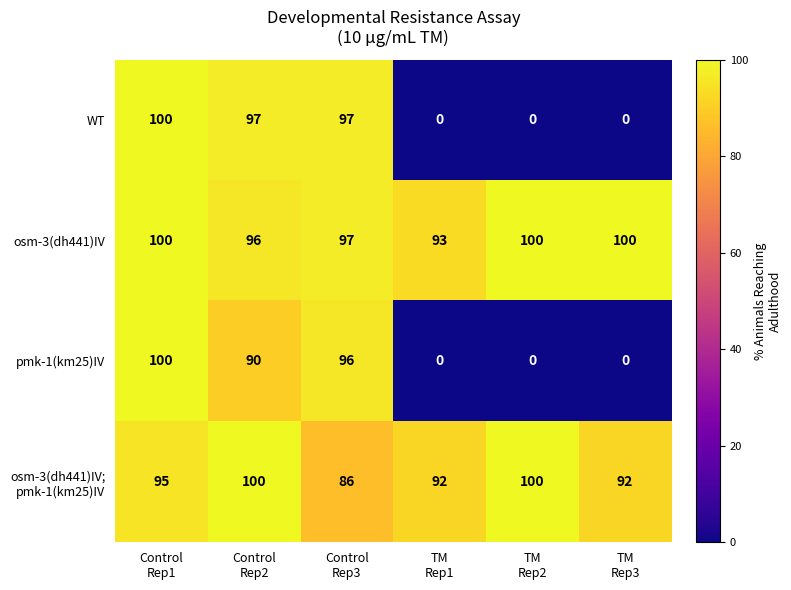

What is the maximum value shown in the chart?

100